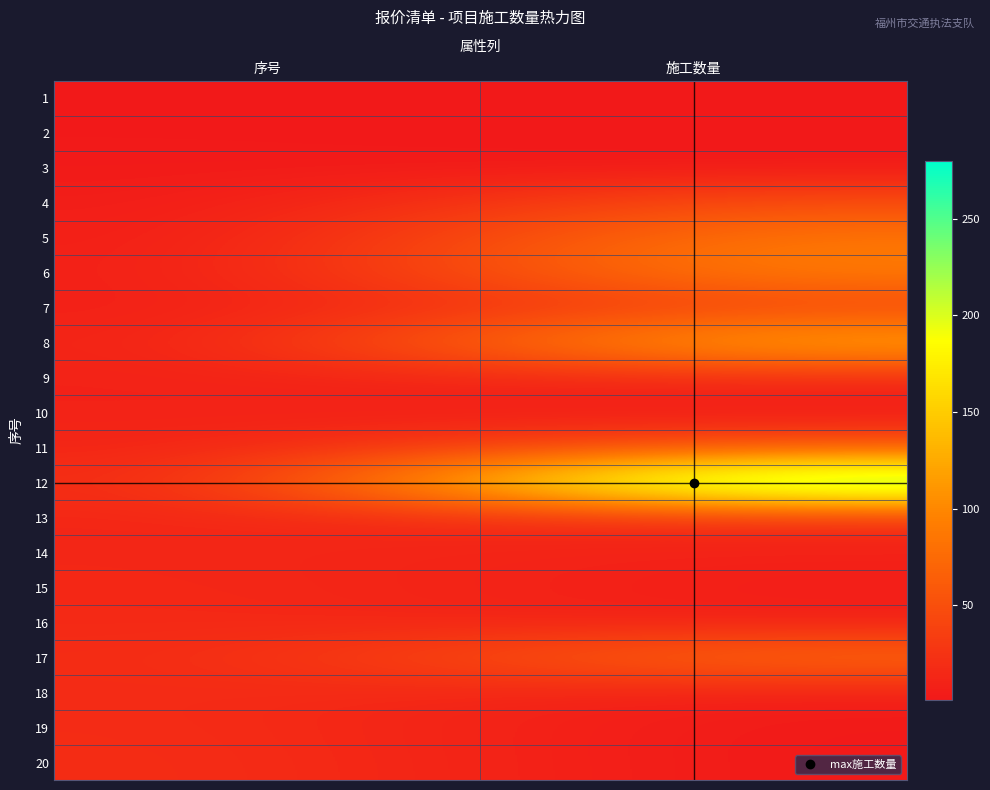

What is the total value across all series at 序号?

210.0